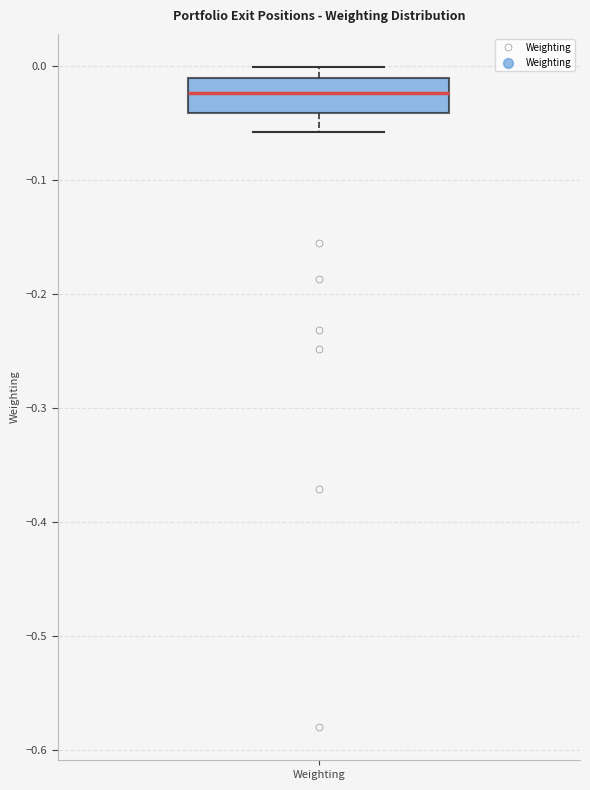

Where is the lower edge of the box for Weighting on the y-axis? The values are not printed on the chart, so give them approximately, as read against the axis.

-0.04